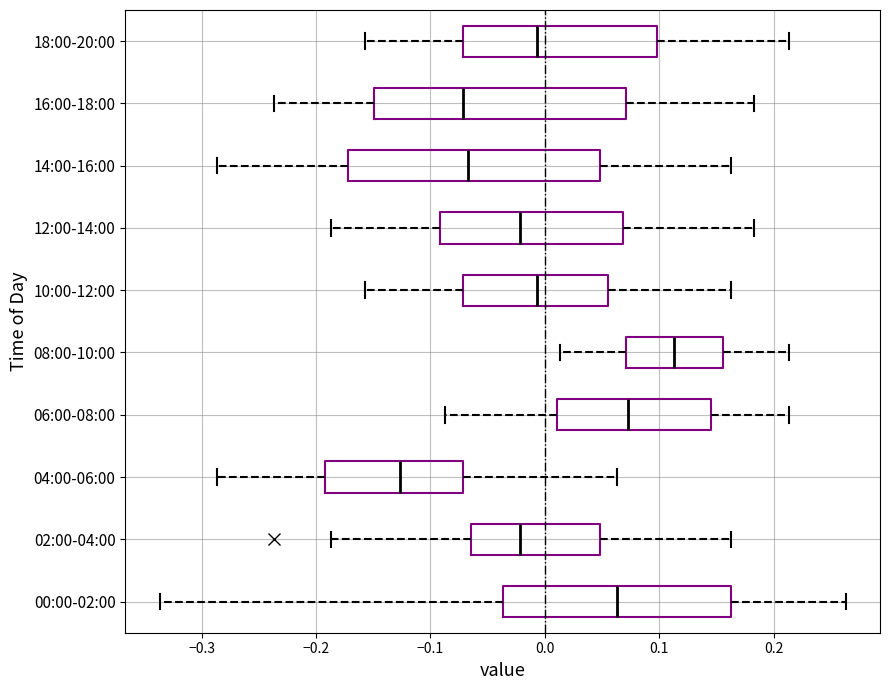

Which box's median line is the furthest to the right?

08:00-10:00